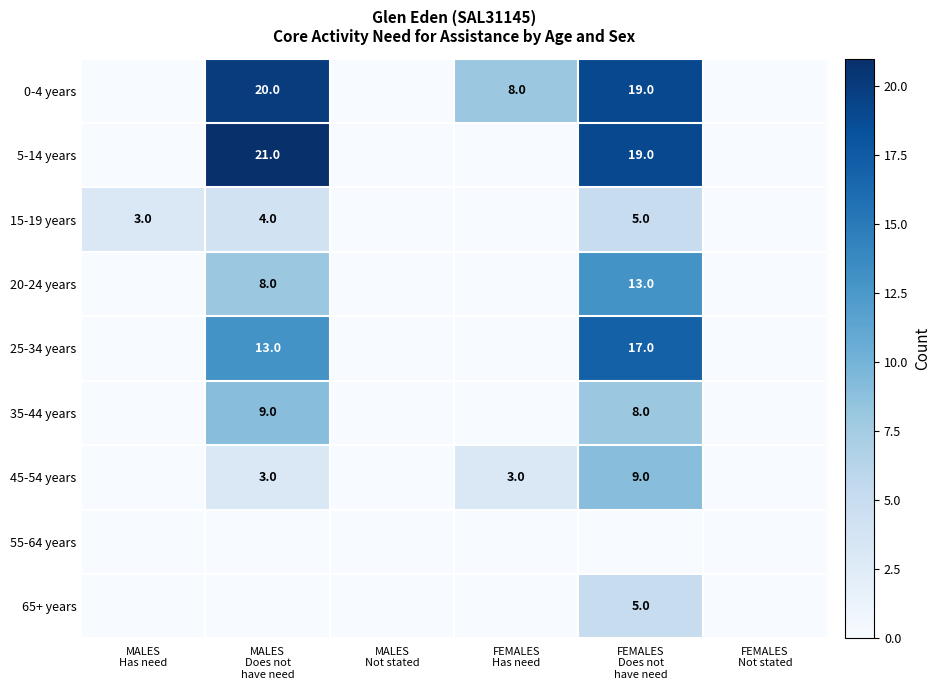

The 25-34 years series shows -7 at MALES Not stated. True or false?

False